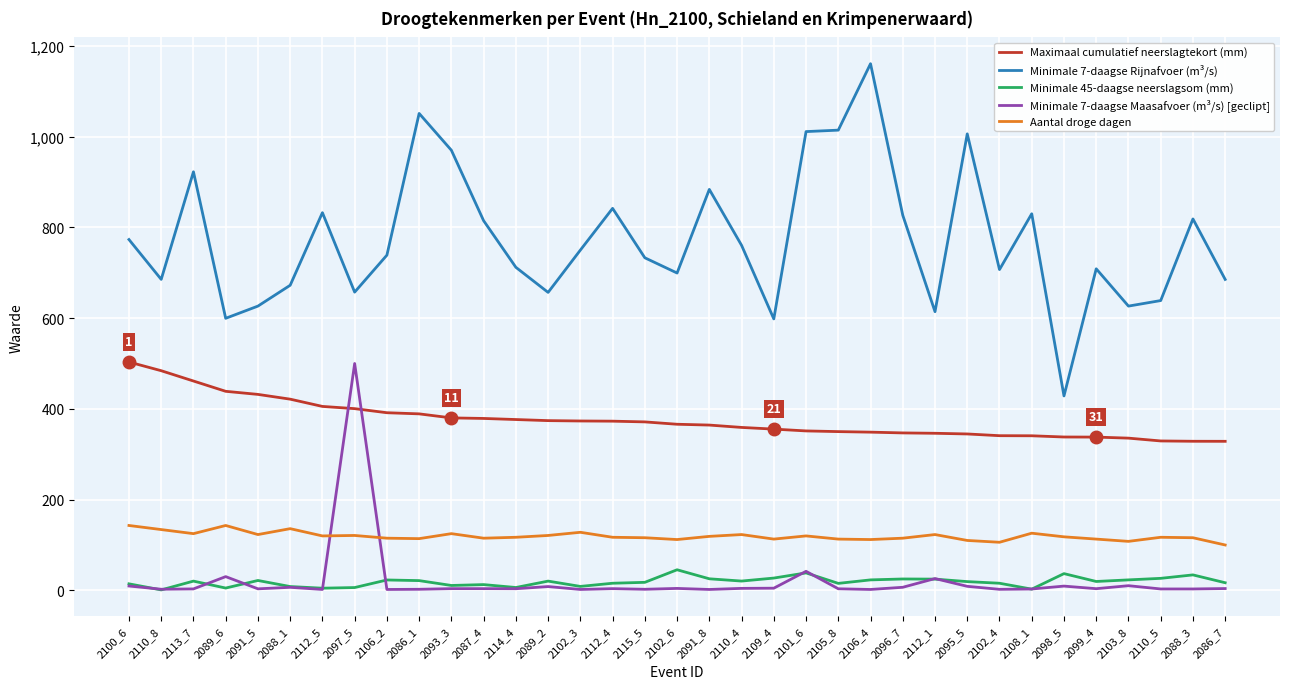

What value does the Minimale 45-daagse neerslagsom (mm) series have at 2113_7?

20.4